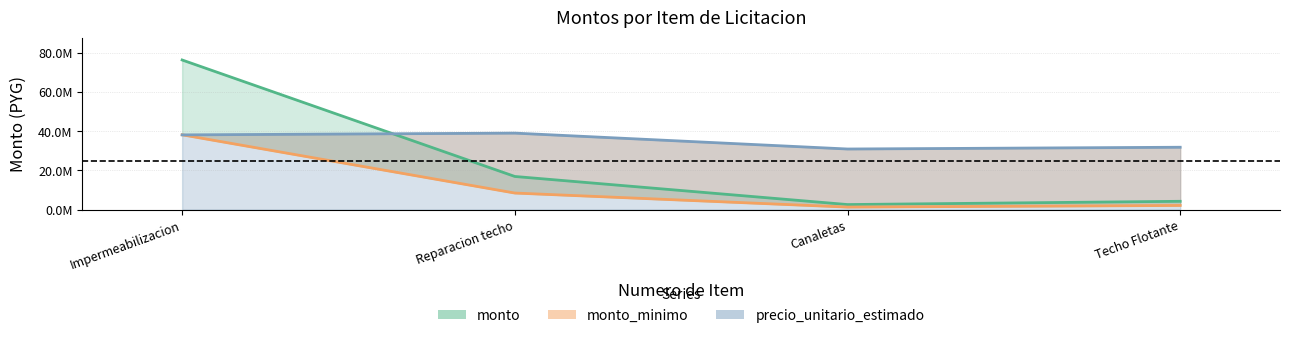

How many lines are shown in the chart?

3